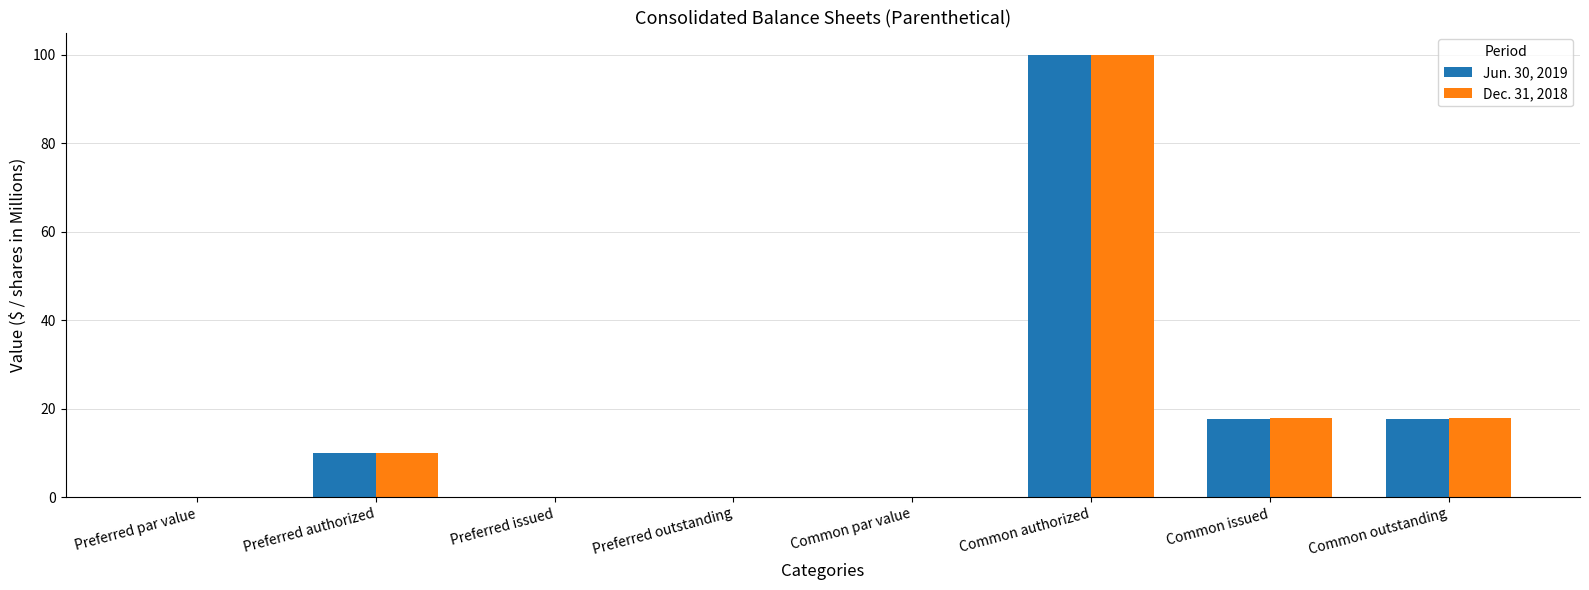

What is the total value across all series at Common issued?

35.6